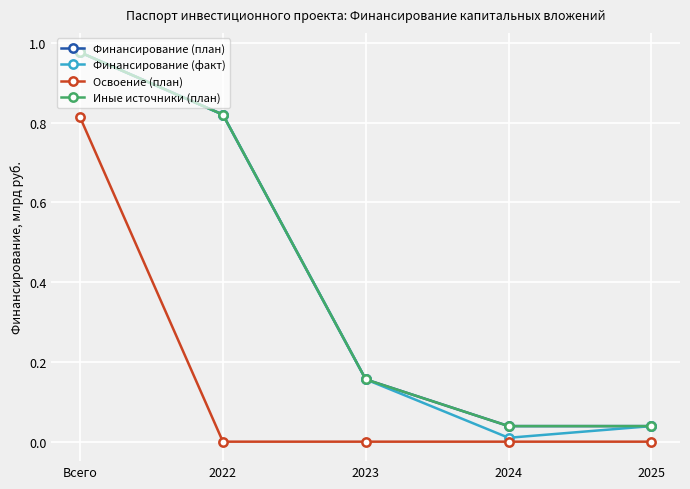

At how many categories does at least one series exceed 0?

5